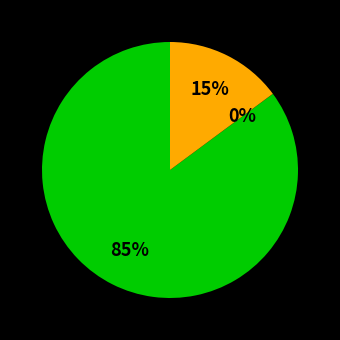

To the nearest percent, what is the average slice percentage?

33%